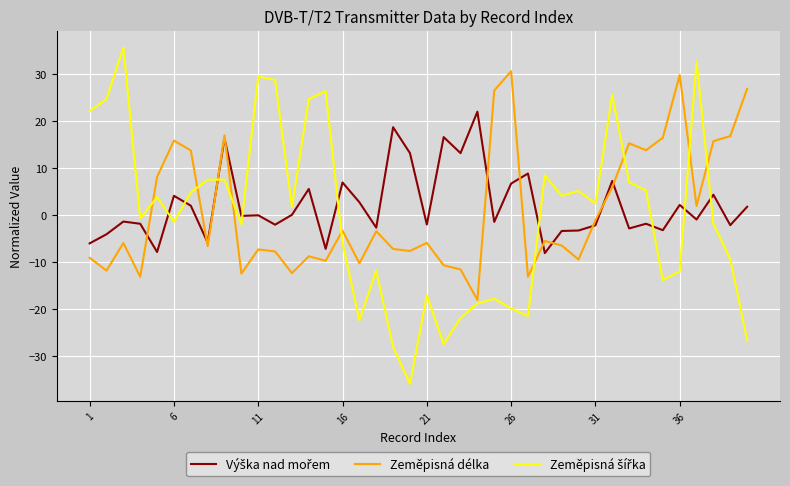

What is the greatest value displayed?

35.6